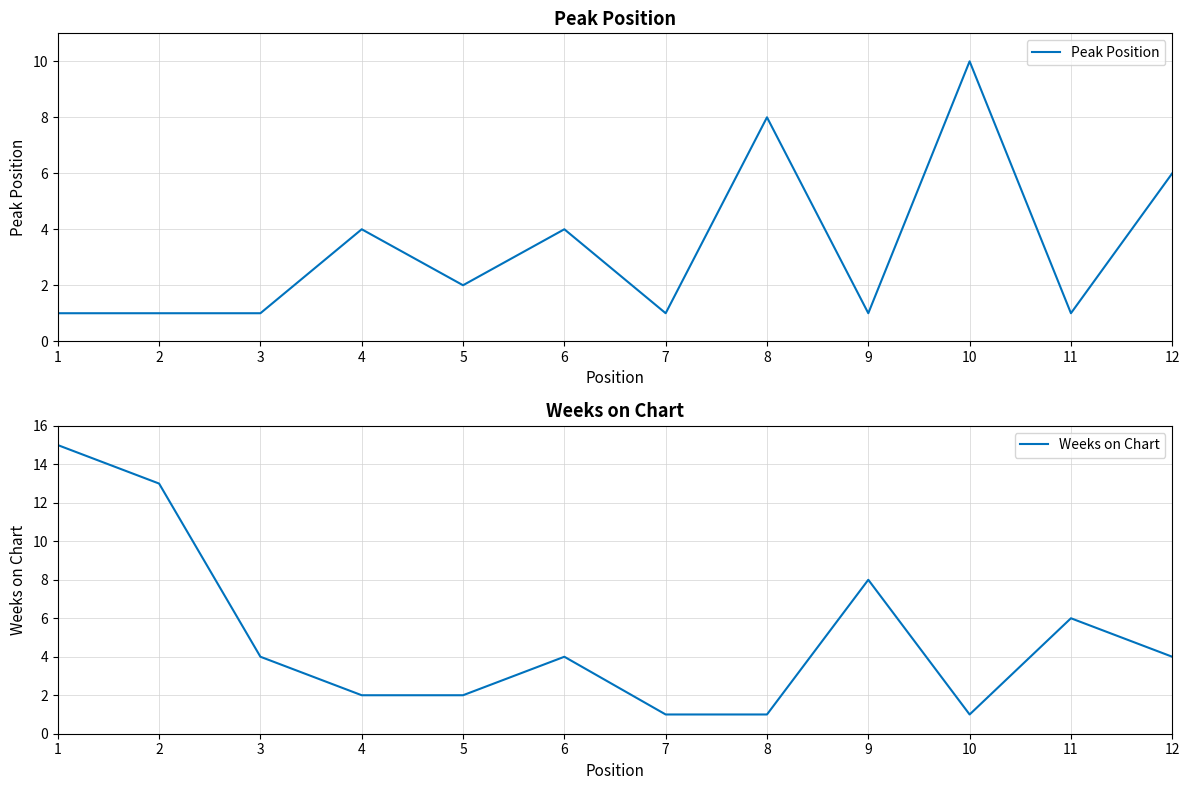

Does the chart have visible grid lines?

Yes